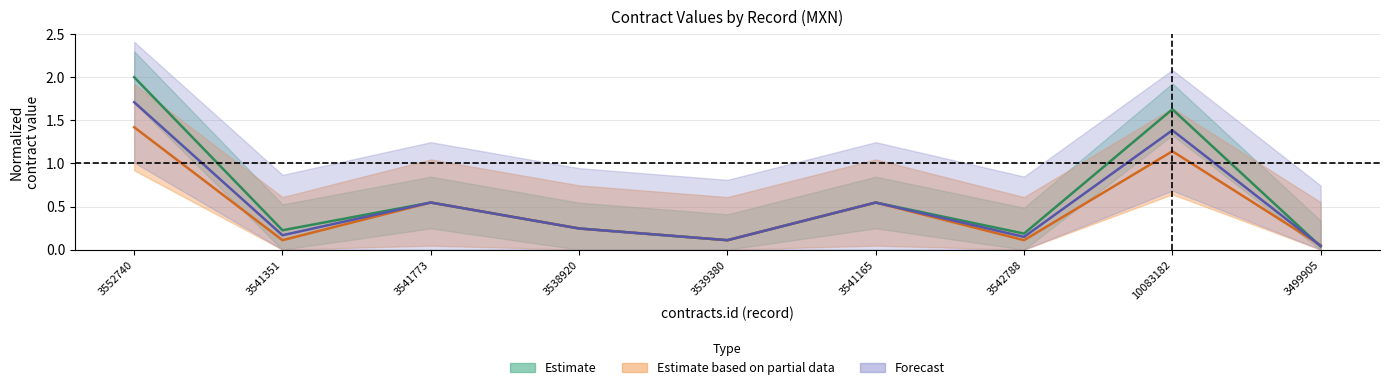

The value of tender.value.amount at 3499905 is 0.0. True or false?

True